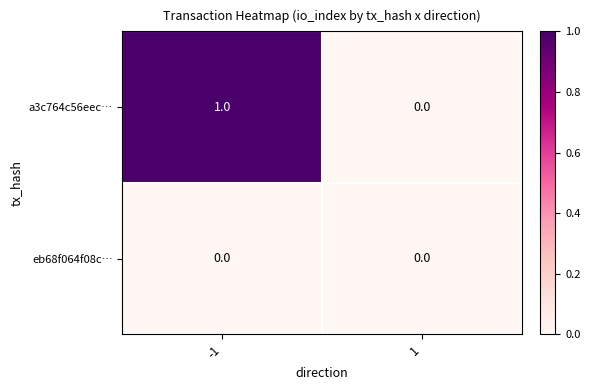

The value of eb68f064f08c… at -1 is 0. True or false?

True